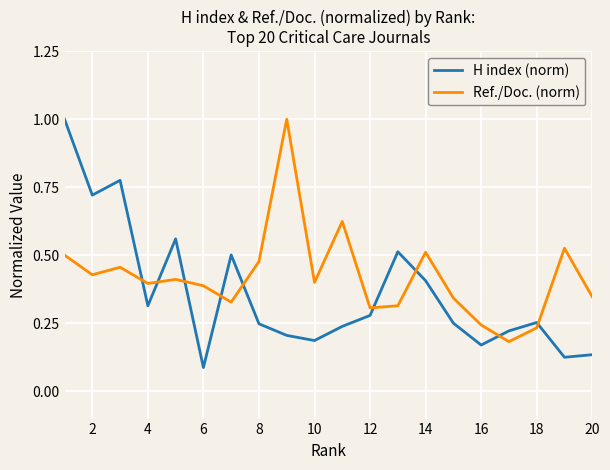

Which series has the widest spread of values?

H index (norm)